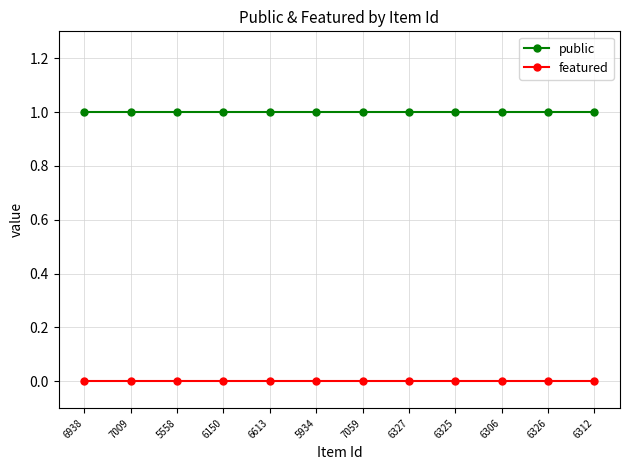

True or false: featured and public intersect in this chart.

False